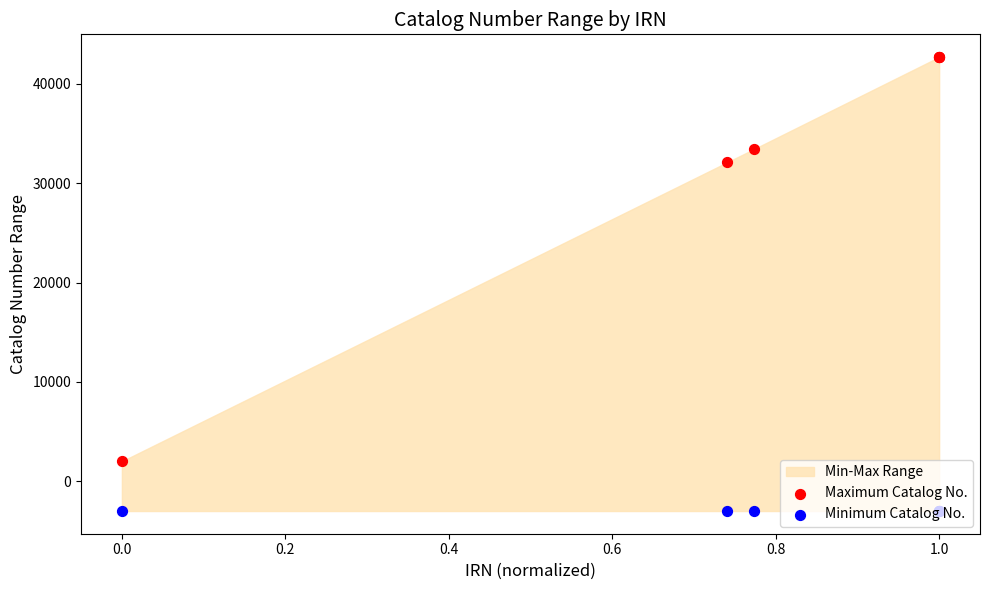

Is the value of Maximum Catalog No. at 0.6 greater than the value of Minimum Catalog No. at 0.0?

Yes